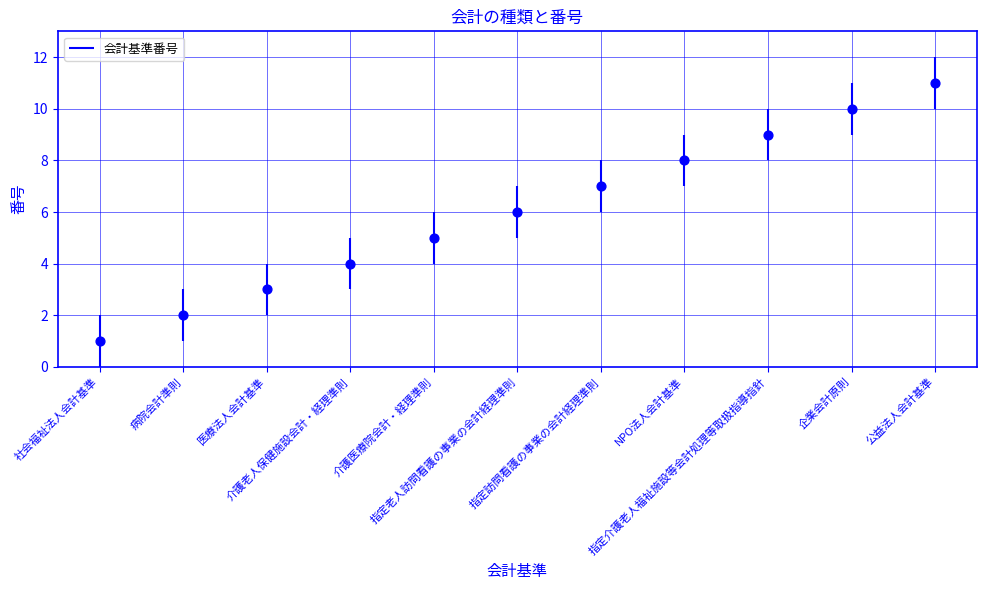

What is the change in value from 病院会計準則 to 医療法人会計基準?

+1